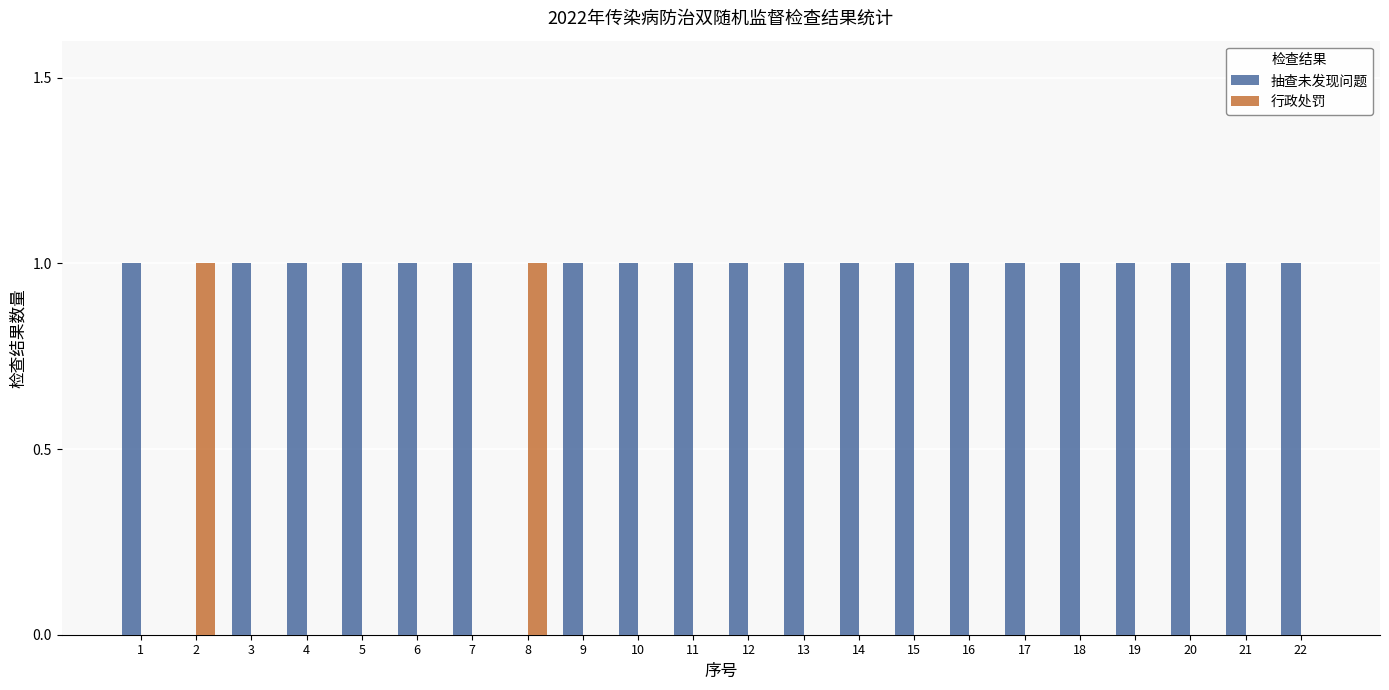

Which series has the largest total across all categories?

抽查未发现问题